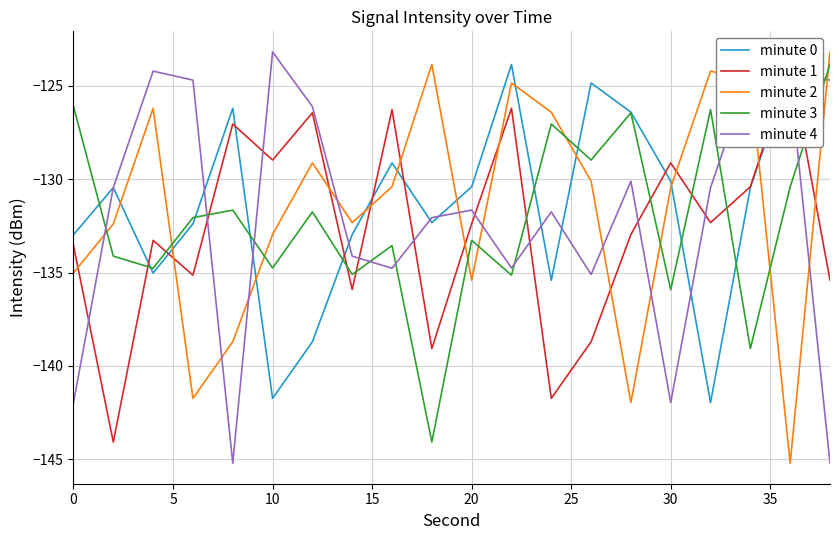

True or false: minute 0 and minute 3 intersect in this chart.

True